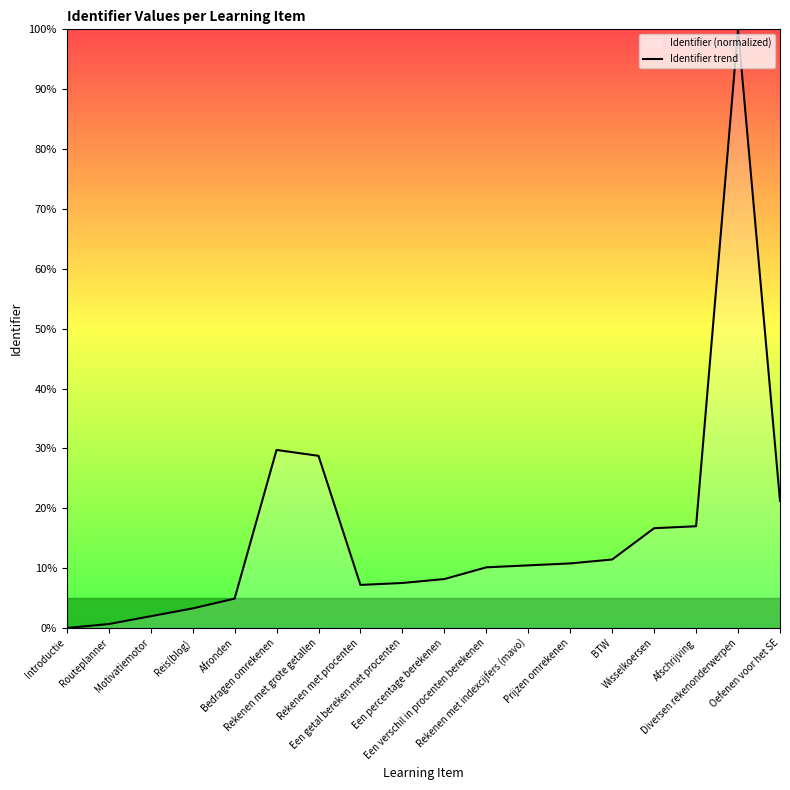

Reading left to right, extract all data points from this chart.

0.0	0.7	2.0	3.3	4.9	29.7	28.8	7.2	7.5	8.2	10.1	10.5	10.8	11.4	16.7	17.0	100.0	21.2